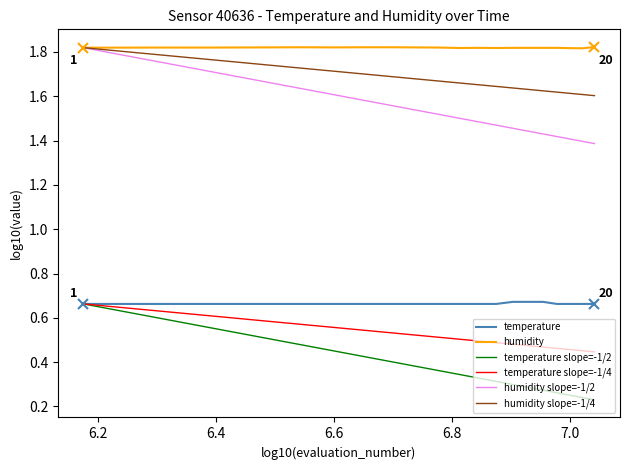

True or false: temperature and humidity intersect in this chart.

False